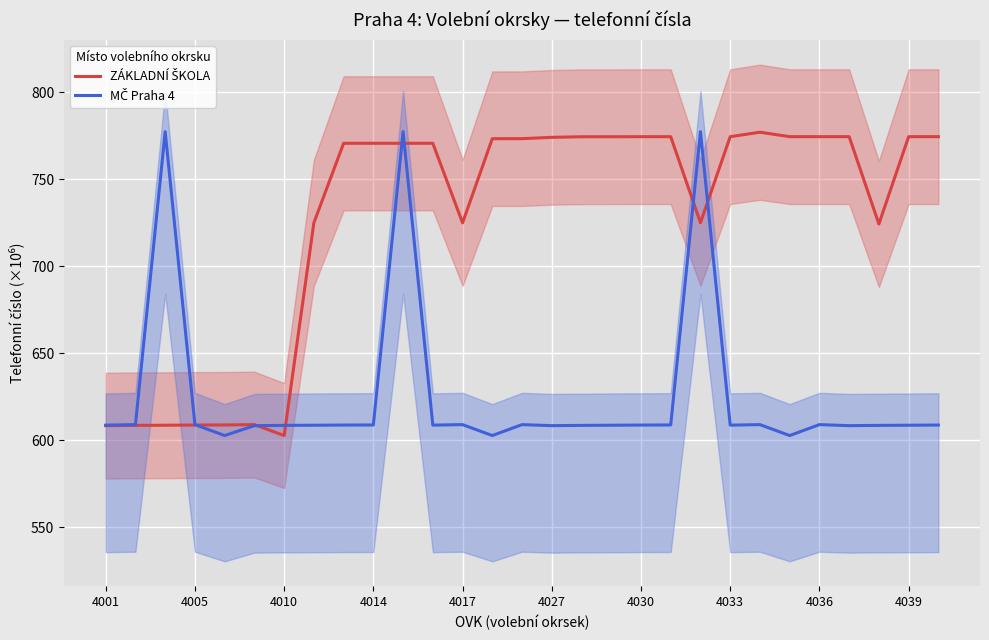

Which series has the largest total across all categories?

ZÁKLADNÍ ŠKOLA